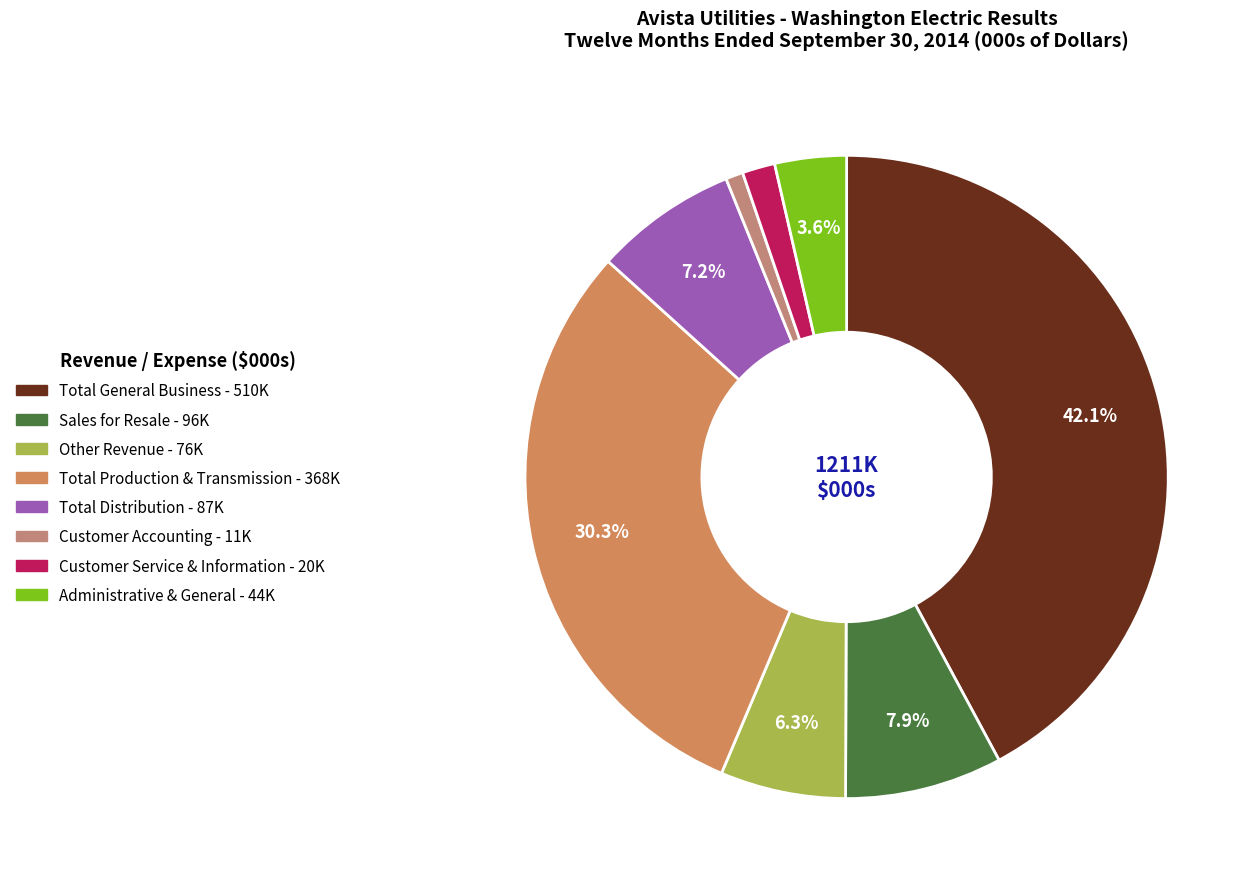

Is there any slice that represents more than half of the pie?

No